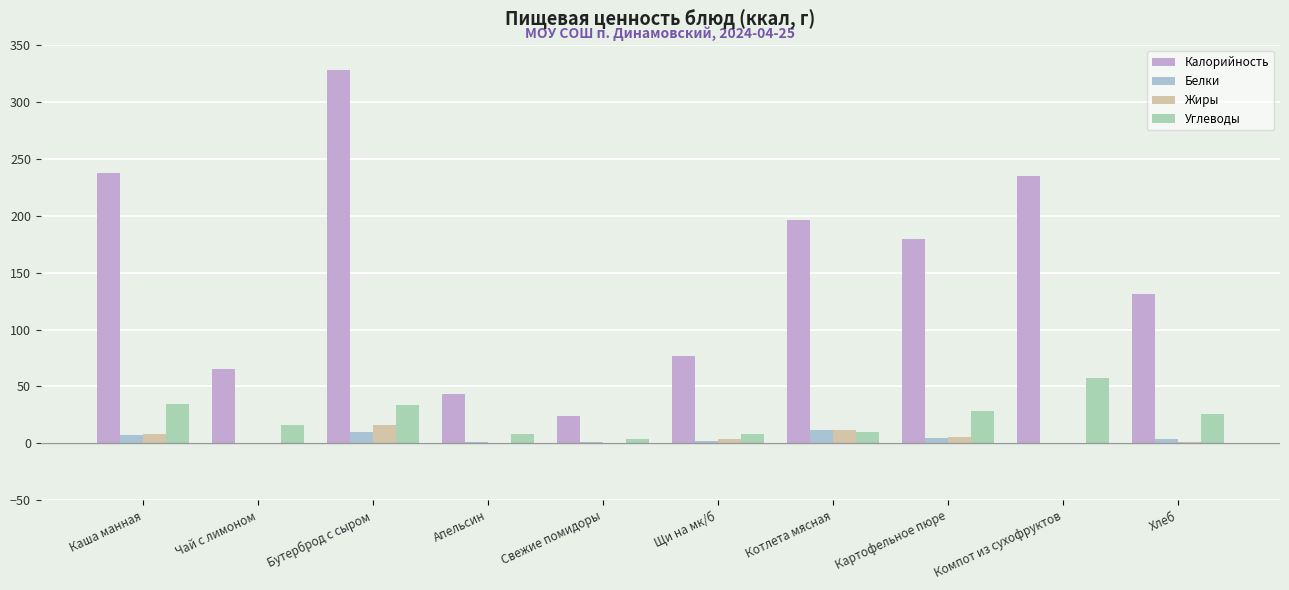

How many groups of bars are there?

10